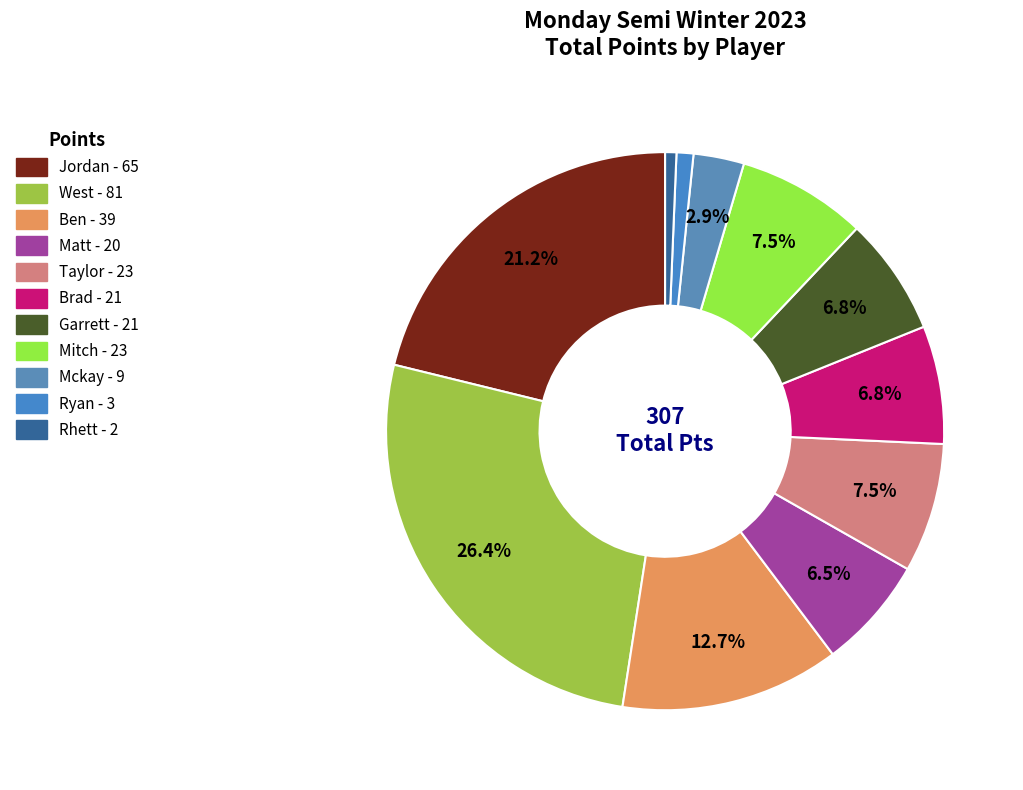

To the nearest percent, what percentage of the pie is Ryan?

1%